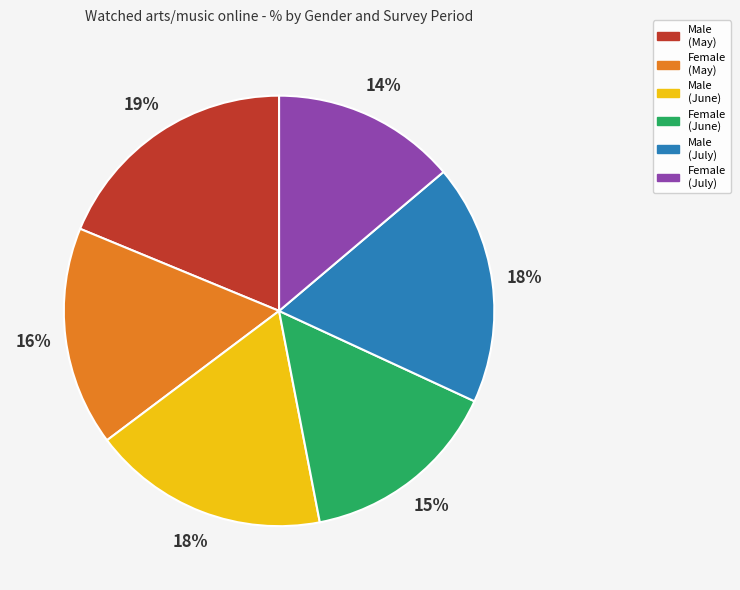

Do Male (July) and Female (June) together represent more than half of the pie?

No